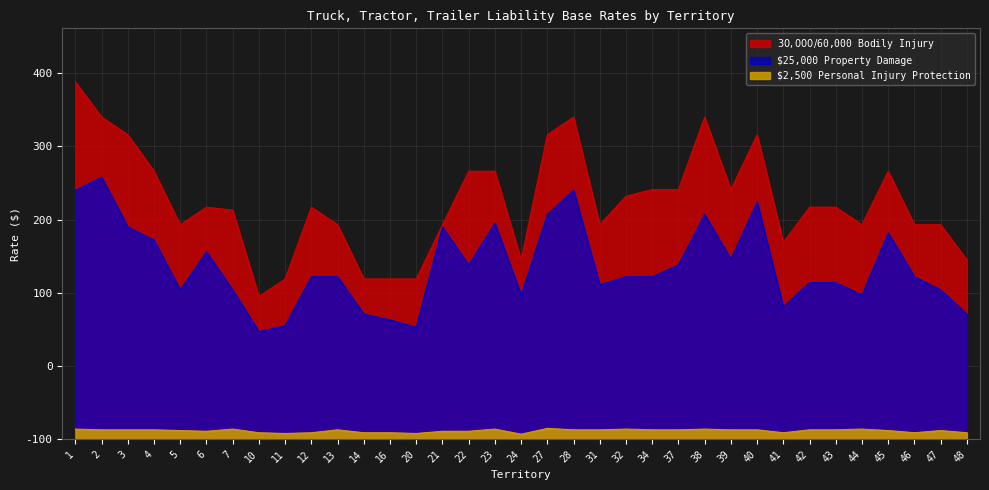

At which category does $25,000 Property Damage reach its first local peak?

2